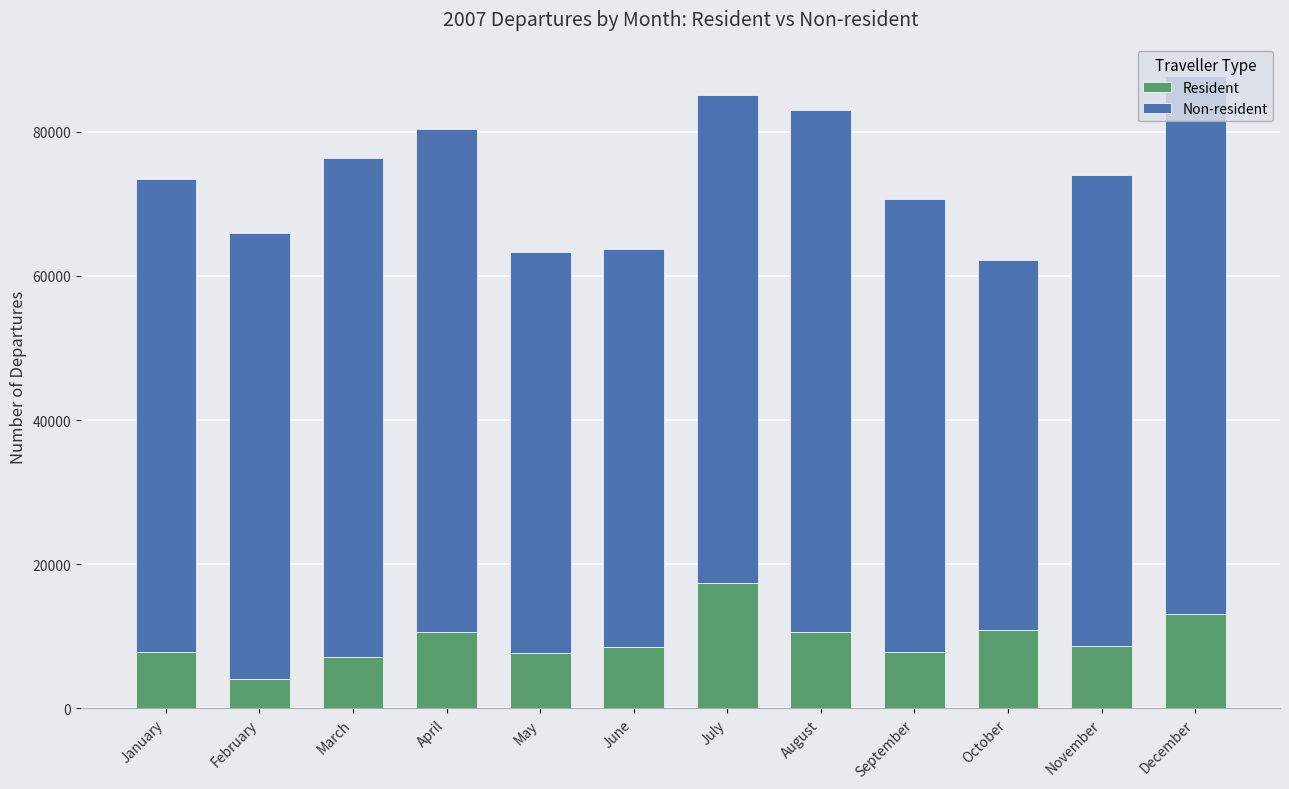

True or false: Resident has a value of 13585 at May.

False